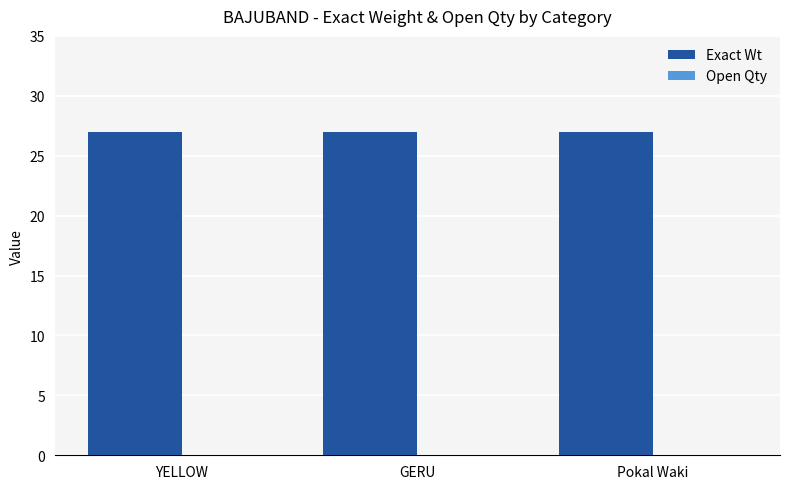

Rank the series by their maximum value, from lowest to highest.

Open Qty, Exact Wt